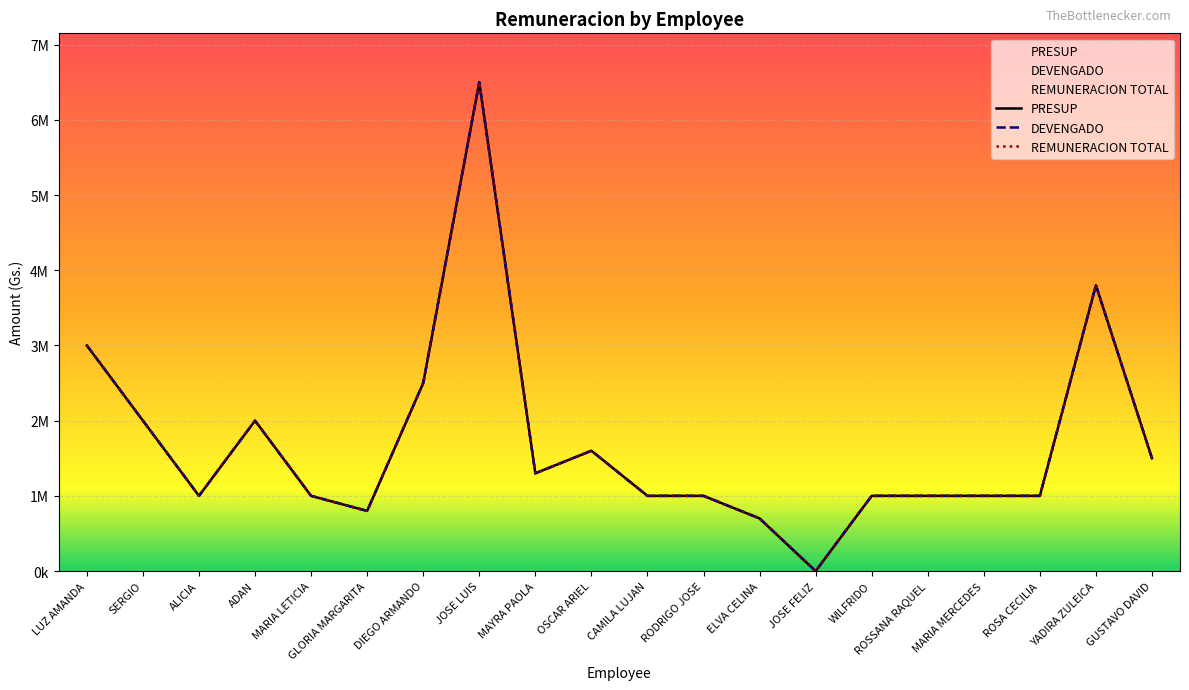

Which series has the largest total across all categories?

PRESUP